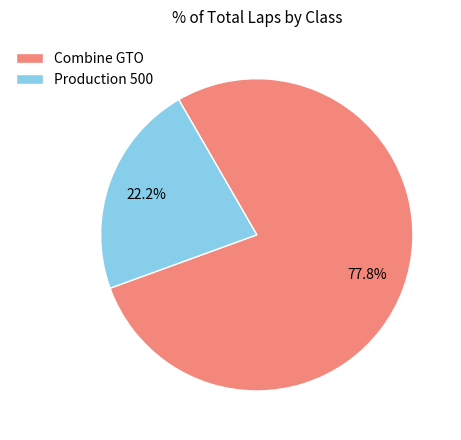

To the nearest percent, what portion does Combine GTO represent?

78%